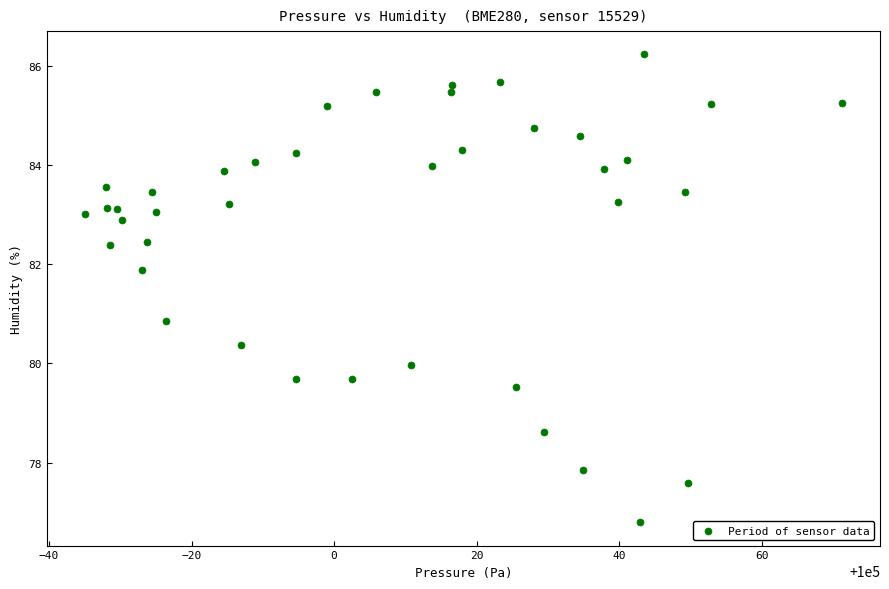

What is the range of Y values (max minus min)?

9.4